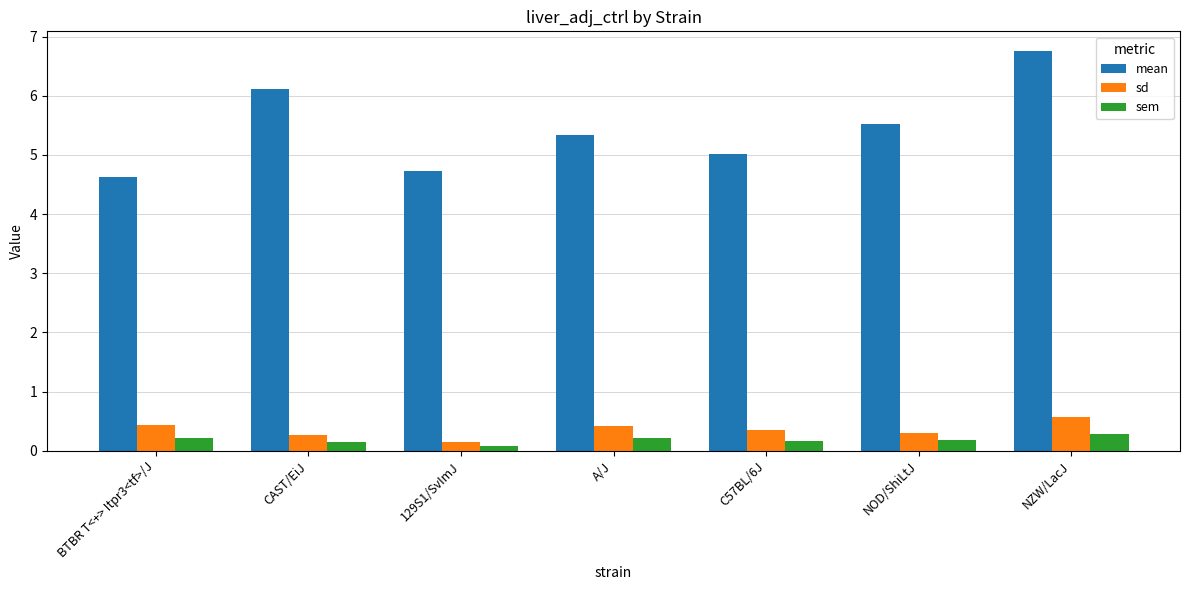

How many bars are there in total?

21